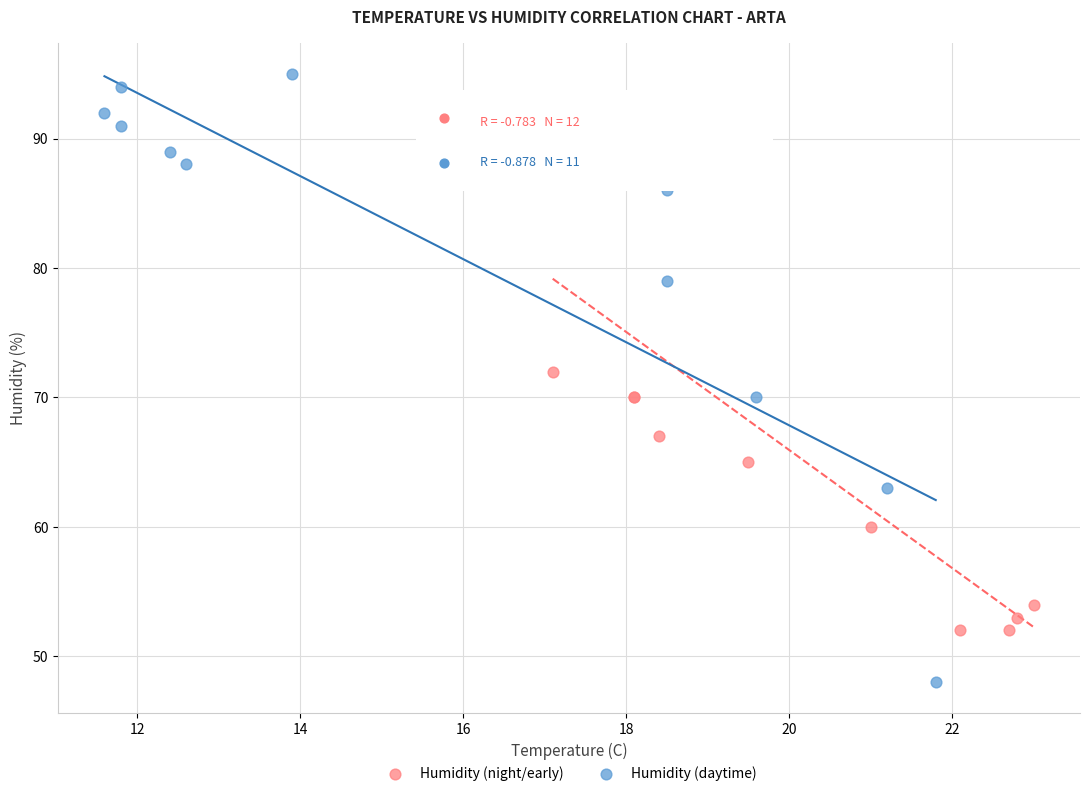

Which series contains the highest Y value?

Humidity (daytime)